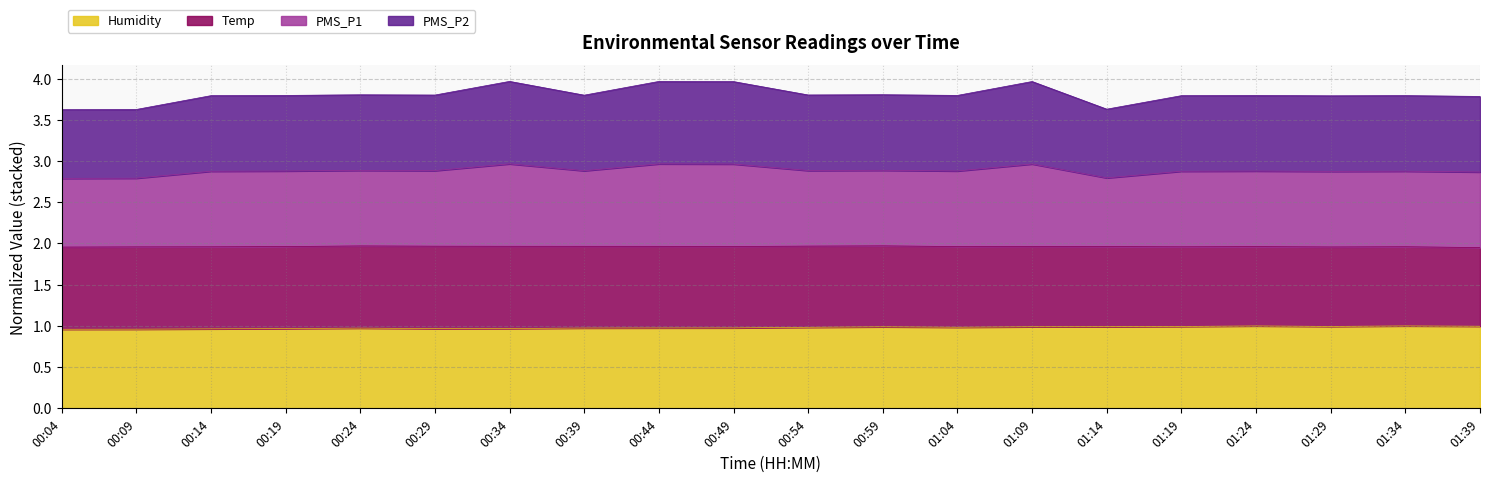

What is the label of the 11th point from the left?

00:54